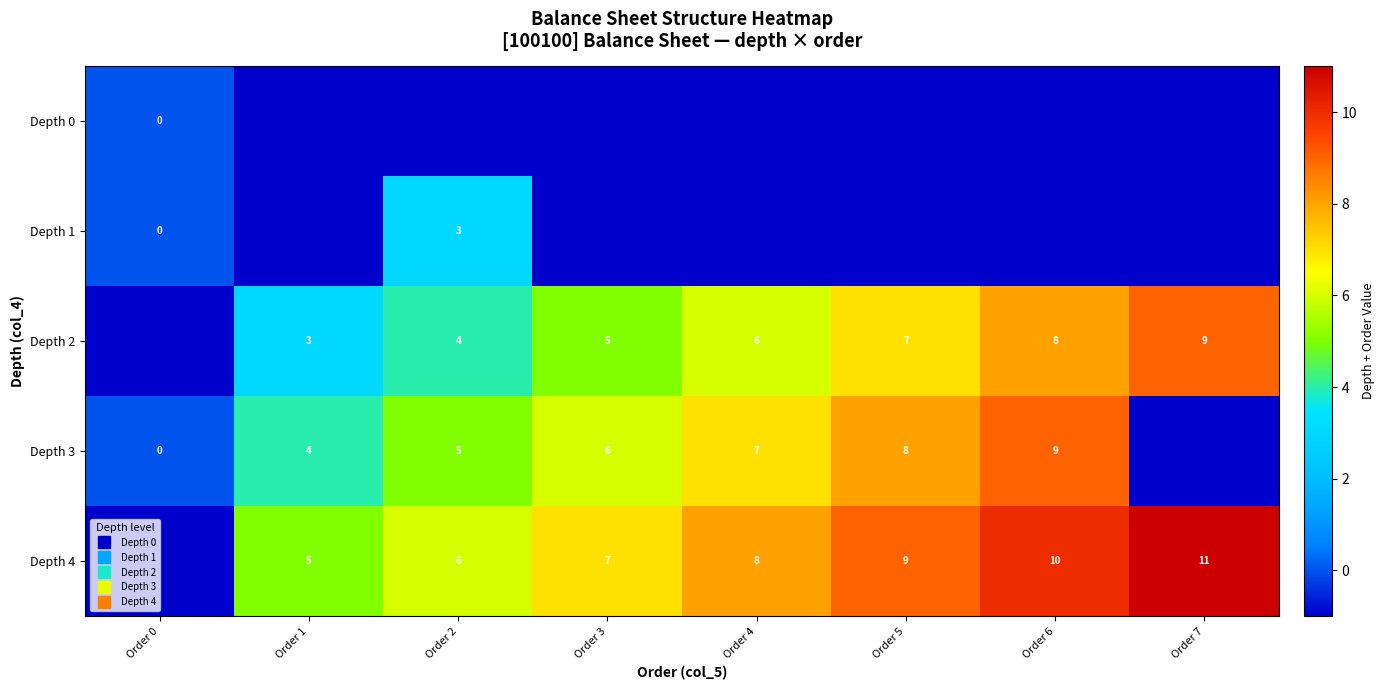

Which category has the highest value in the Depth 2 series?

Order 7